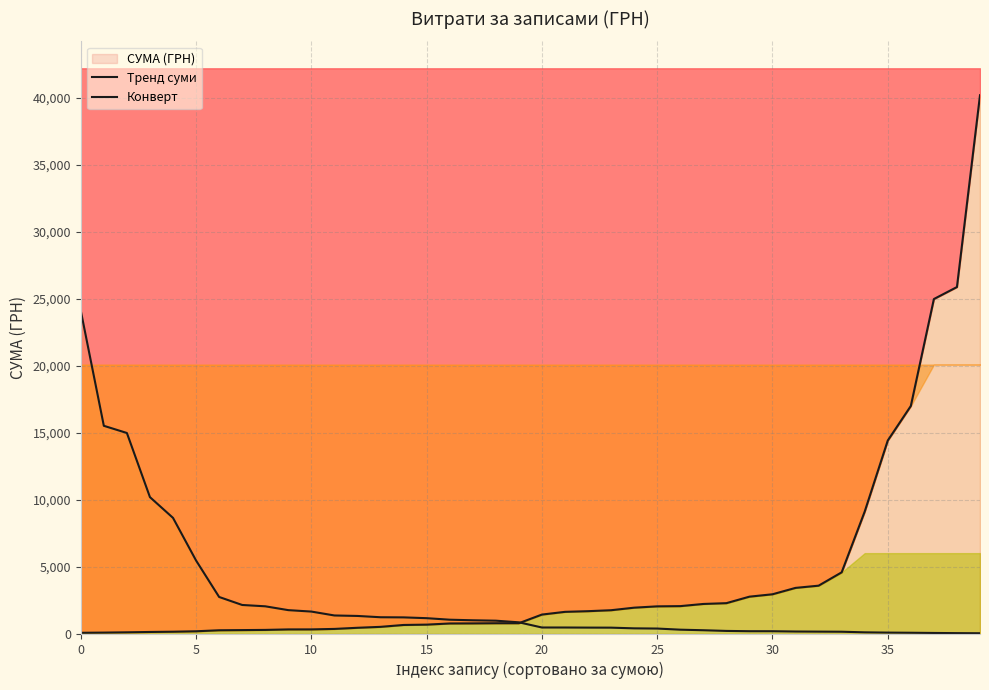

The value of Конверт at 21 is 478.8. True or false?

True